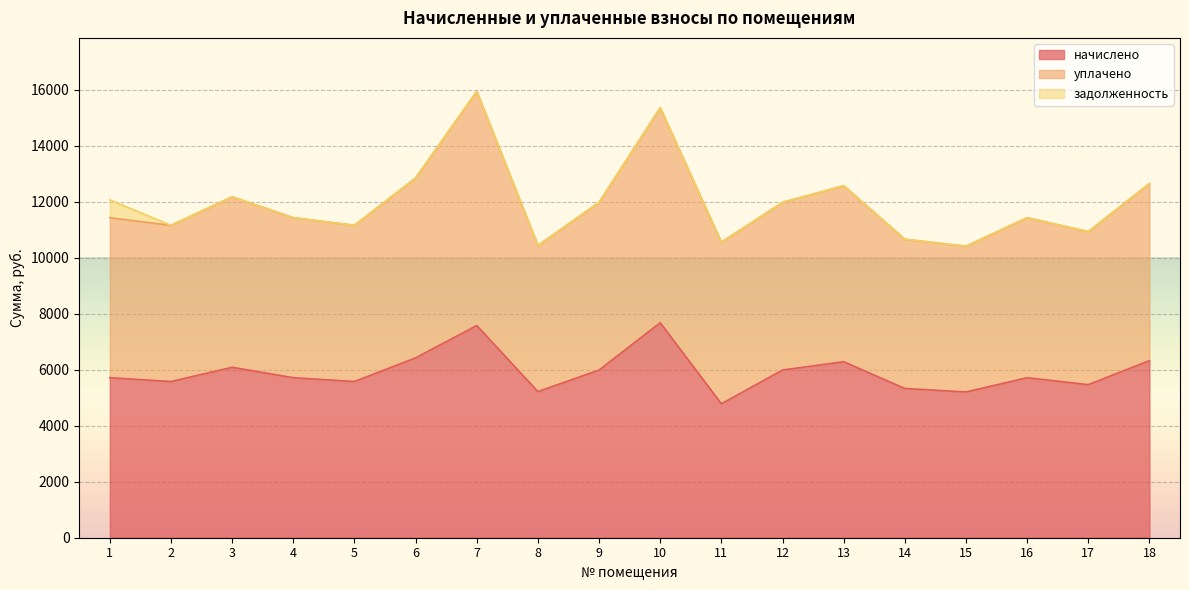

What is the total value across all series at 6?

12842.3